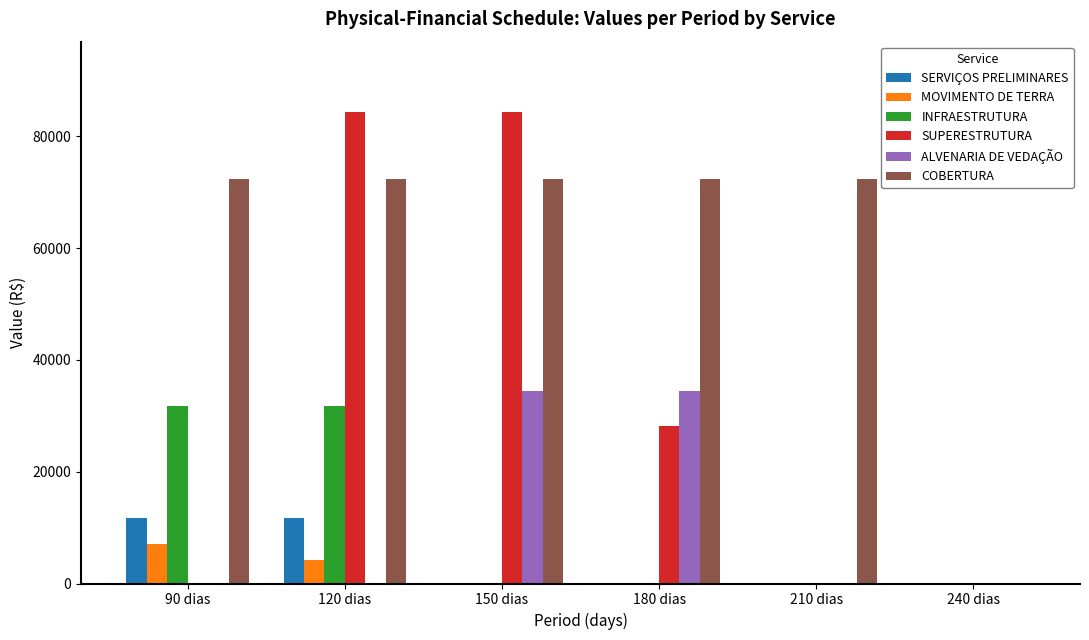

Reading left to right, list all the values displayed in this chart.

SERVIÇOS PRELIMINARES: 90 dias=11682.9	120 dias=11682.9	150 dias=0.0	180 dias=0.0	210 dias=0.0	240 dias=0.0
MOVIMENTO DE TERRA: 90 dias=7139.2	120 dias=4283.5	150 dias=0.0	180 dias=0.0	210 dias=0.0	240 dias=0.0
INFRAESTRUTURA: 90 dias=31784.4	120 dias=31784.4	150 dias=0.0	180 dias=0.0	210 dias=0.0	240 dias=0.0
SUPERESTRUTURA: 90 dias=0.0	120 dias=84316.0	150 dias=84316.0	180 dias=28105.3	210 dias=0.0	240 dias=0.0
ALVENARIA DE VEDAÇÃO: 90 dias=0.0	120 dias=0.0	150 dias=34377.0	180 dias=34377.0	210 dias=0.0	240 dias=0.0
COBERTURA: 90 dias=72375.7	120 dias=72375.7	150 dias=72375.7	180 dias=72375.7	210 dias=72375.7	240 dias=0.0